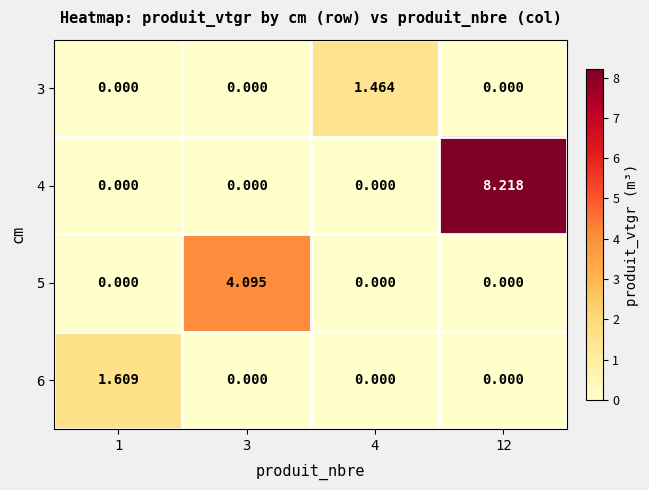

Is the value of 4 at 12 greater than the value of 5 at 12?

Yes